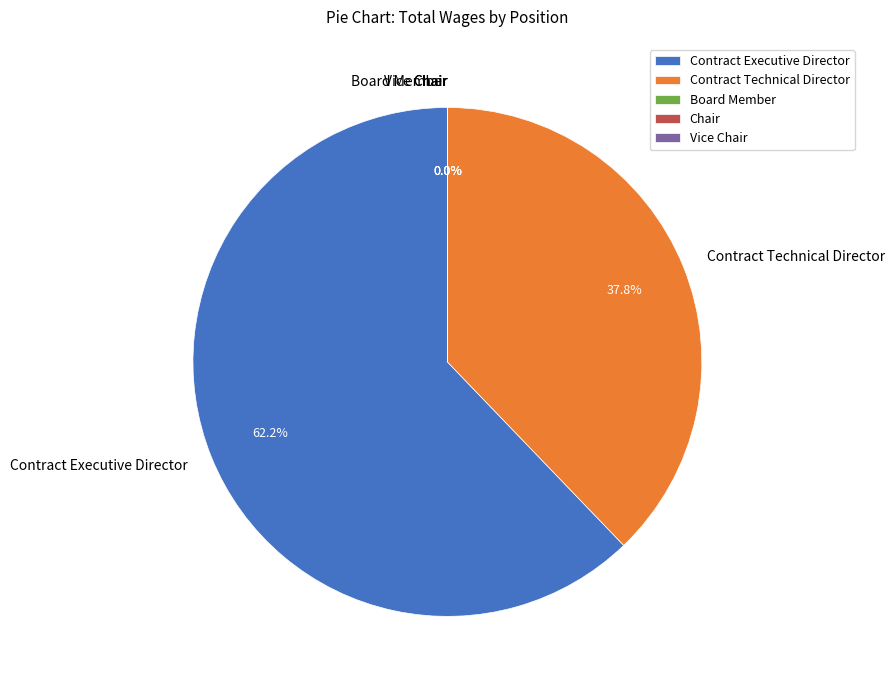

To the nearest percent, what is the average slice percentage?

20%